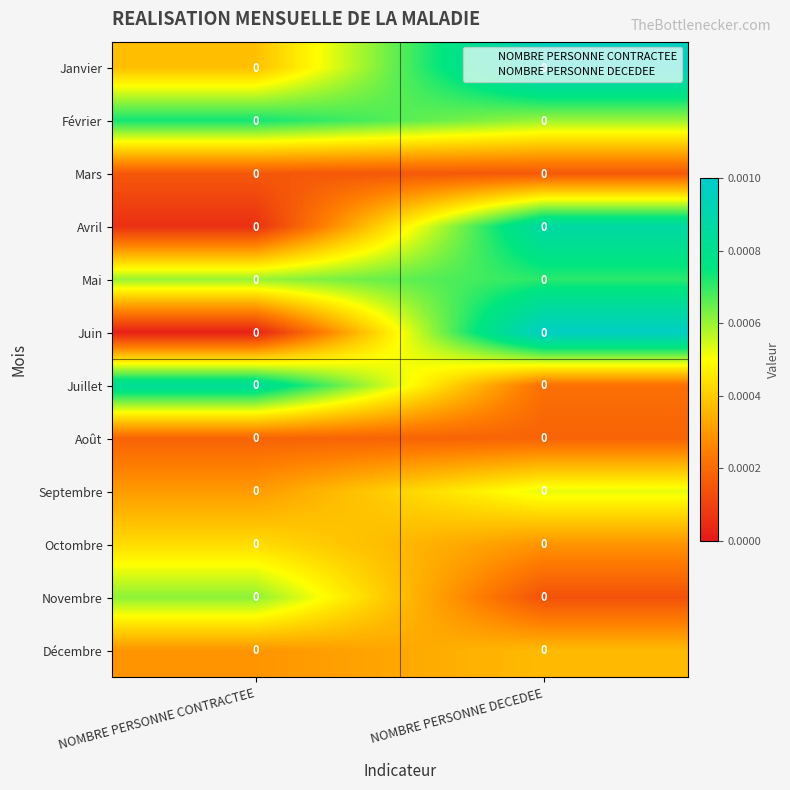

True or false: Mai has a value of 0.0 at NOMBRE PERSONNE CONTRACTEE.

True